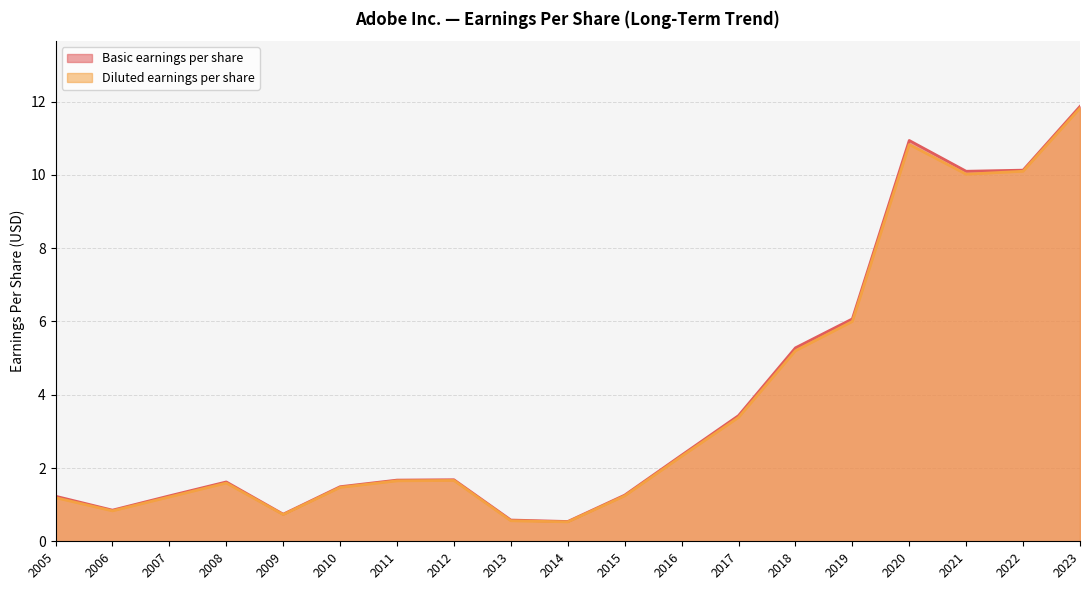

What is the sum of the Basic earnings per share values at 2008 and 2010?

3.1